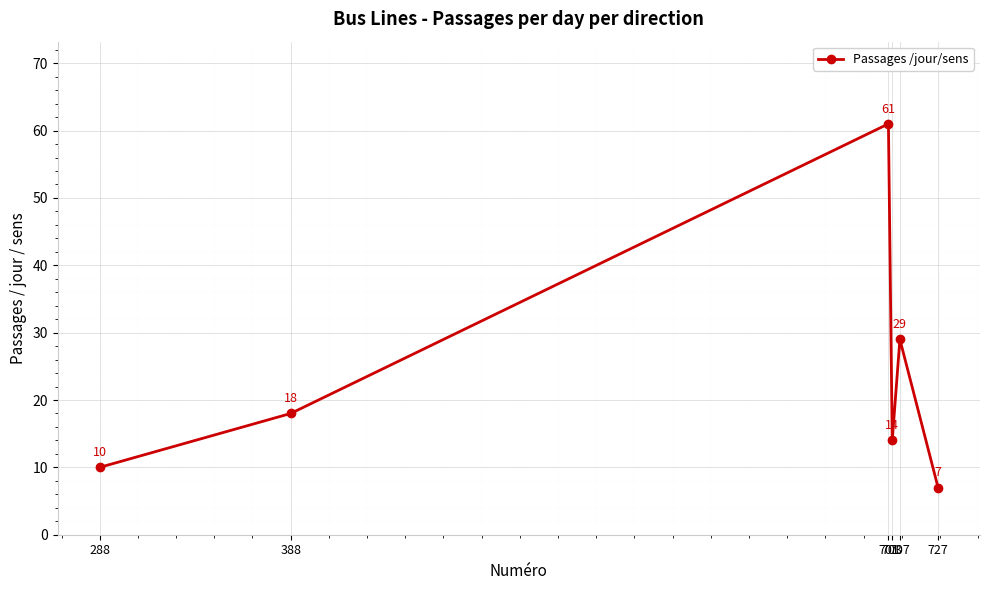

What is the change in value from 388 to 727?

-11